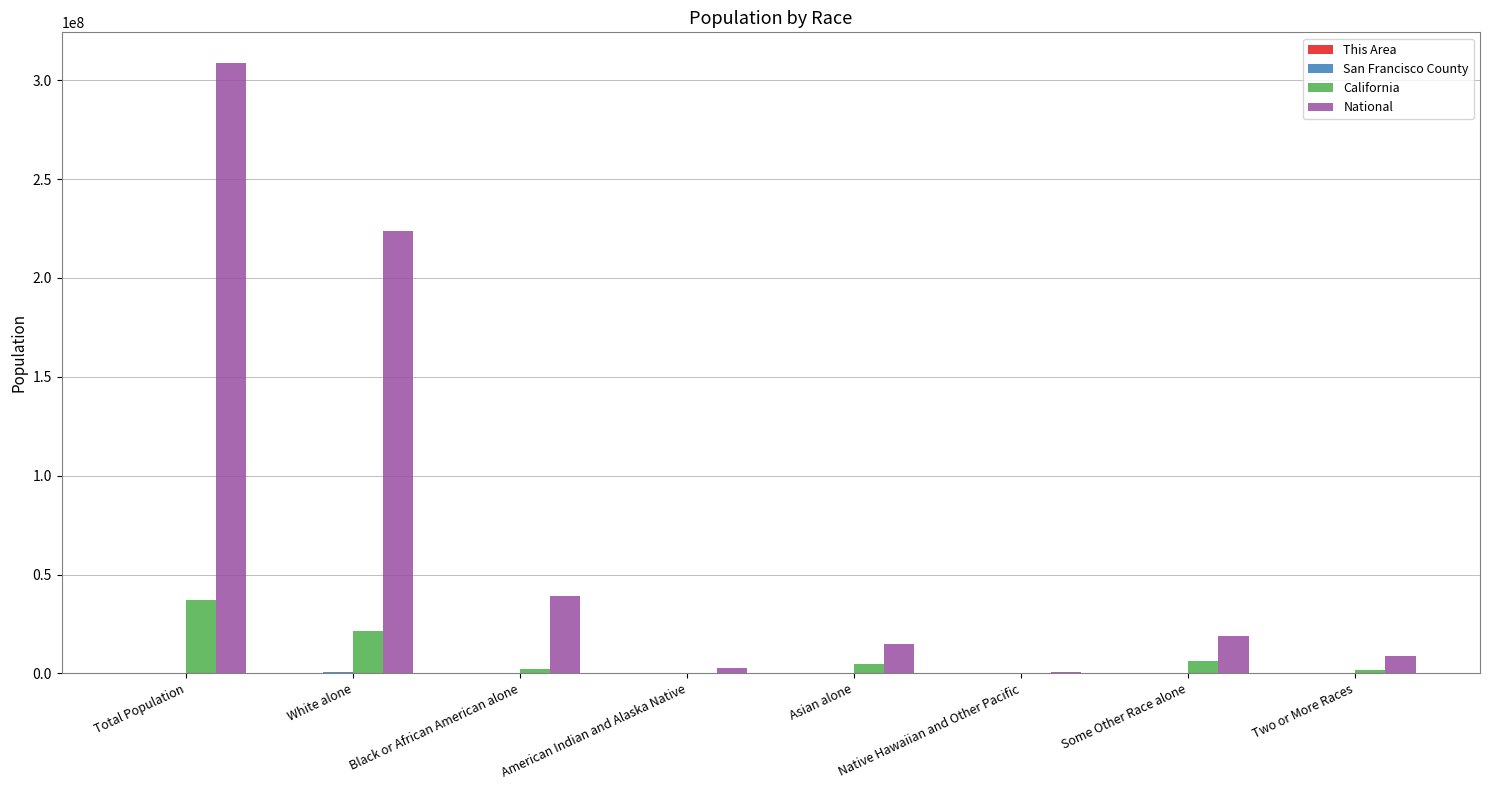

Which label corresponds to the largest value in the chart?

Total Population